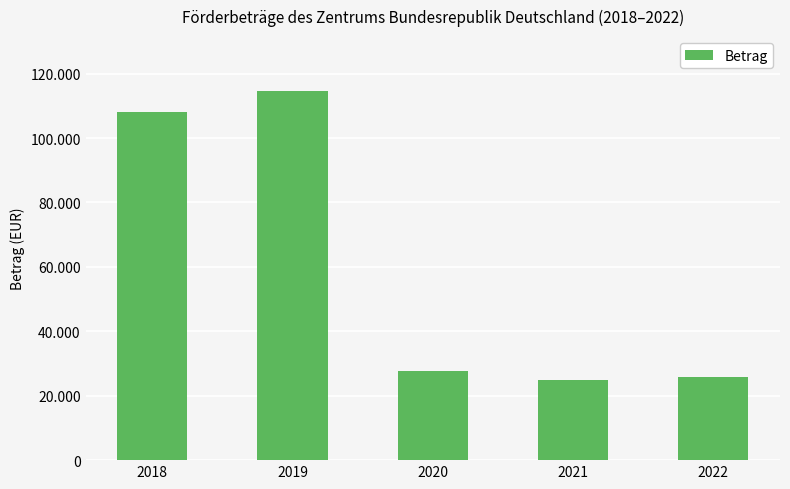

Are the bars horizontal?

No